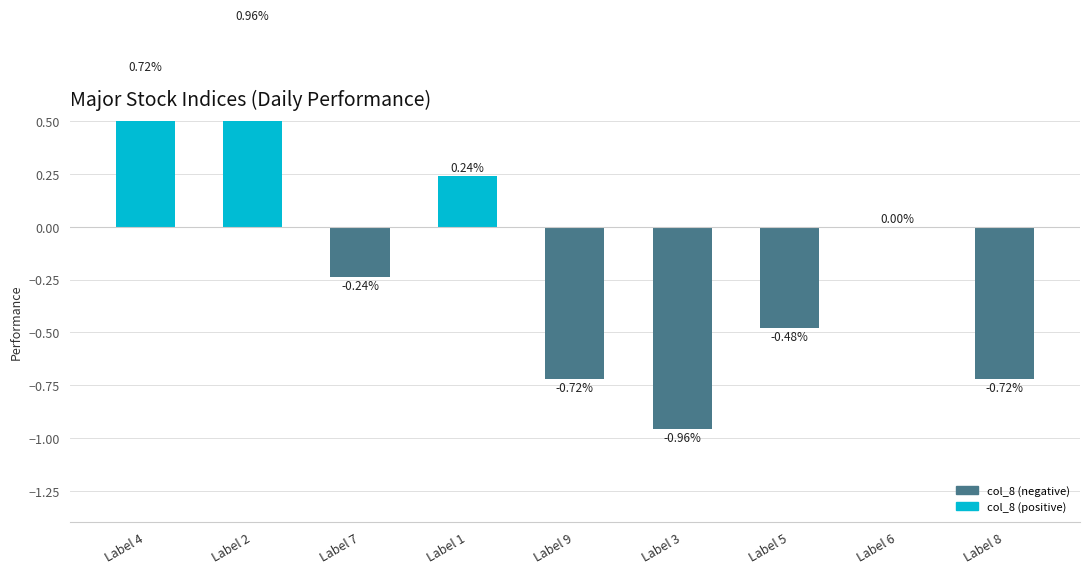

How many values exceed 0?

3